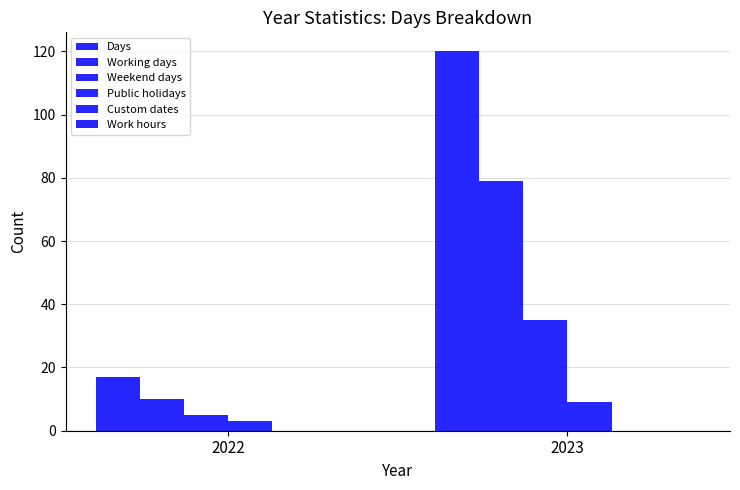

Reading left to right, transcribe all the data shown in this chart.

Days: 17	120
Working days: 10	79
Weekend days: 5	35
Public holidays: 3	9
Custom dates: 0	0
Work hours: 0	0